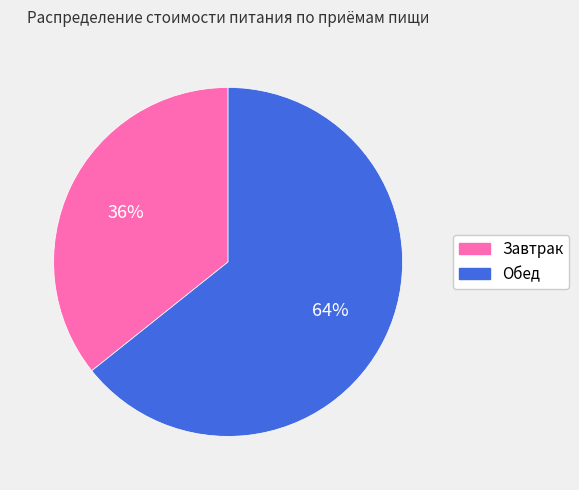

To the nearest percent, what is the combined percentage of Обед and Завтрак?

100%